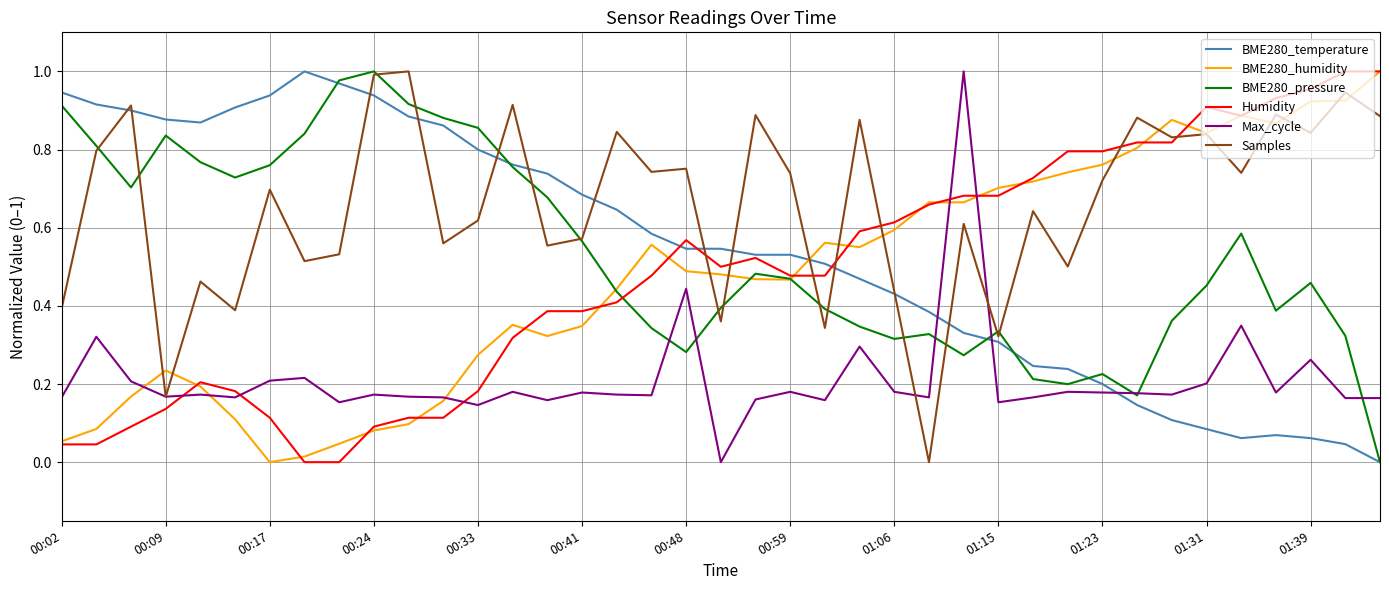

How many values in the Samples series exceed 0?

38